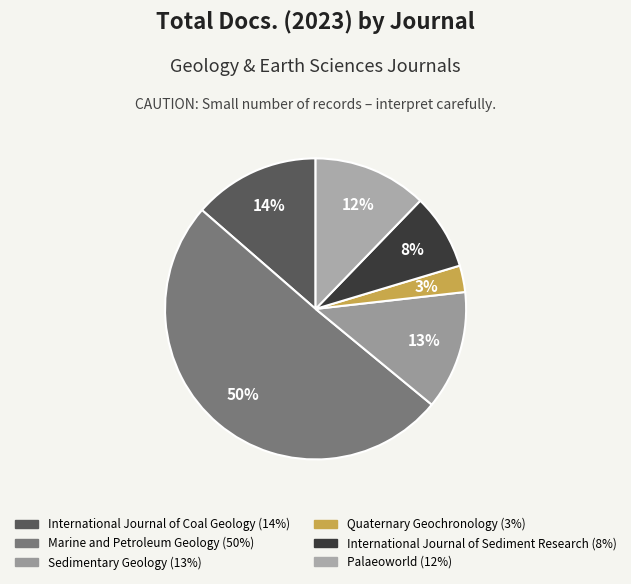

To the nearest percent, what is the combined percentage of International Journal of Coal Geology and International Journal of Sediment Research?

22%